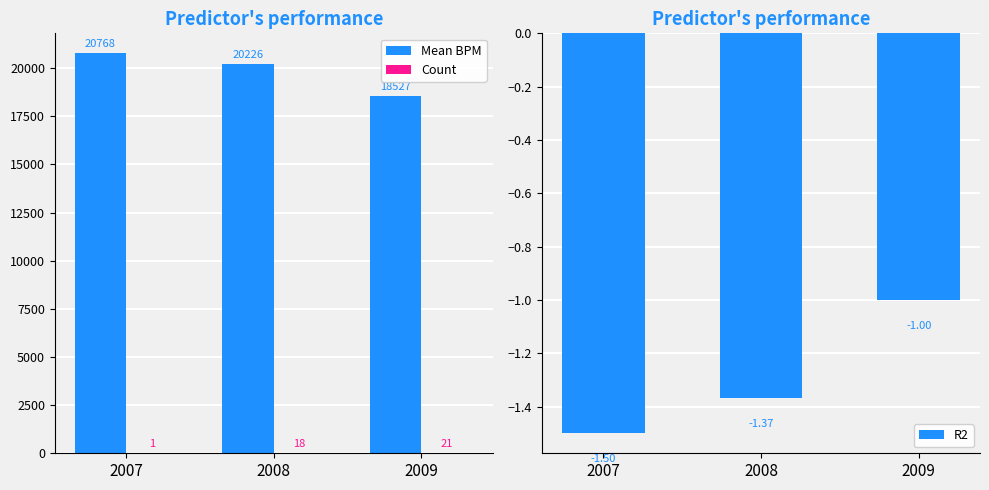

Reading left to right, list all the values displayed in this chart.

Mean BPM: 20768.0	20226.0	18527.0
Count: 1.0	18.0	21.0
R2: -1.5	-1.4	-1.0